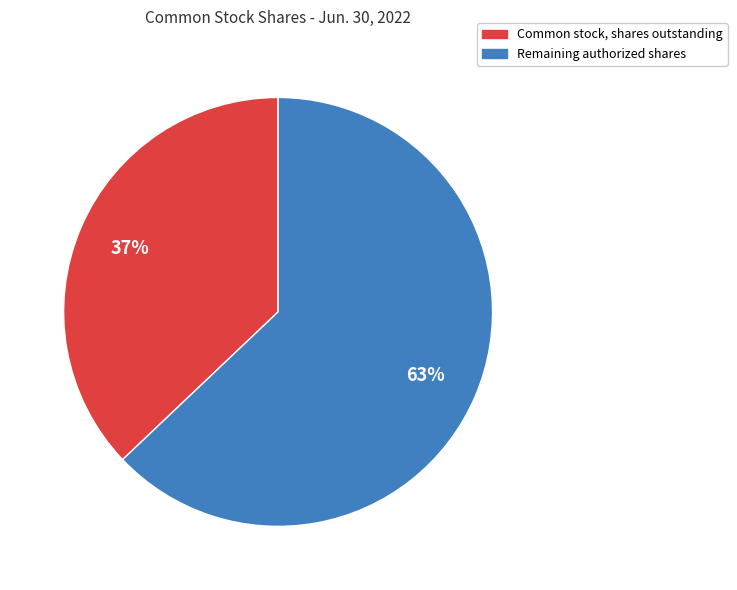

Is there any slice that represents more than half of the pie?

Yes